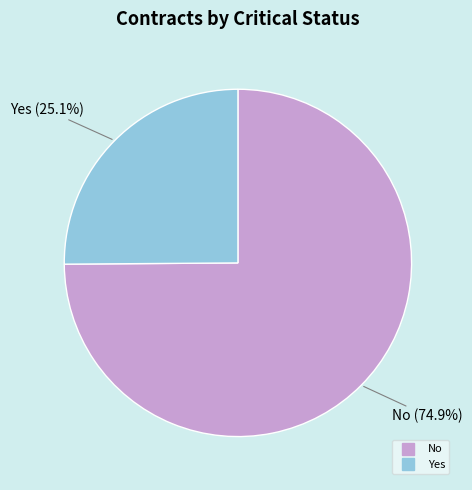

Is there any slice that represents more than half of the pie?

Yes